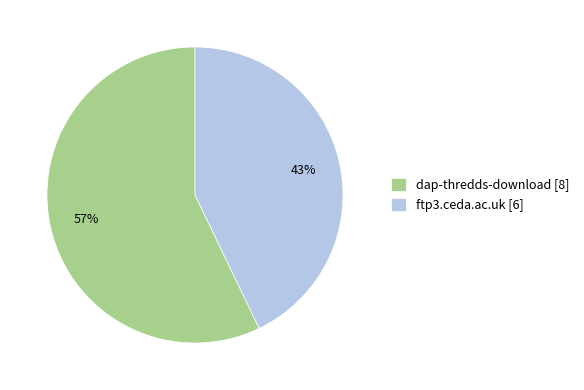

Between ftp3.ceda.ac.uk and dap-thredds-download, which is larger?

dap-thredds-download